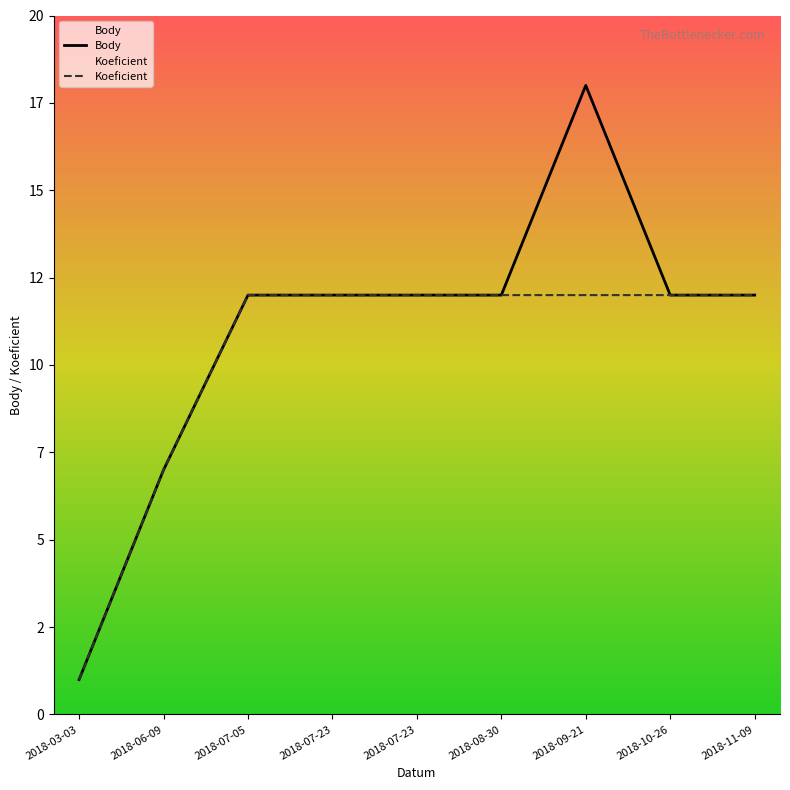

What is the label of the 5th point from the right?

2018-07-23